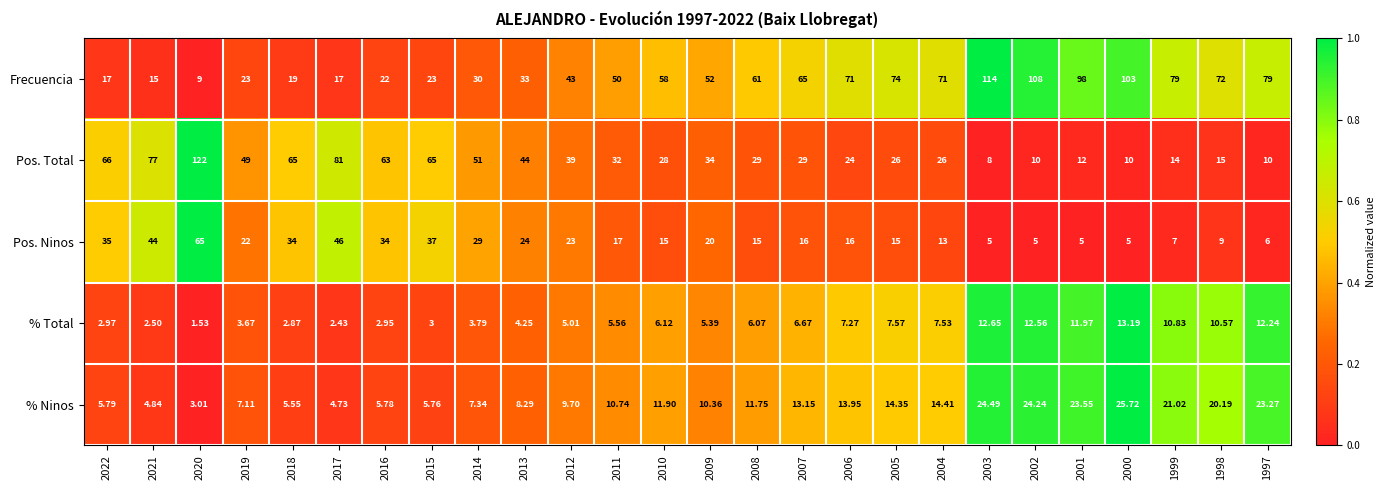

What is the greatest value displayed?

122.0